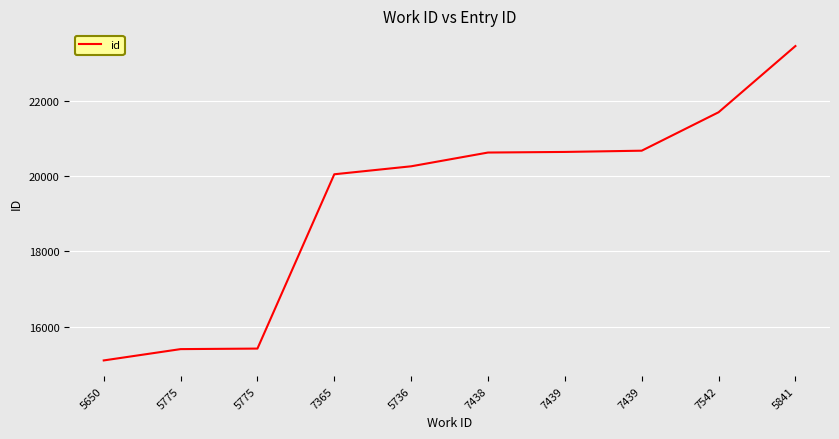

How many distinct data groups are displayed?

1